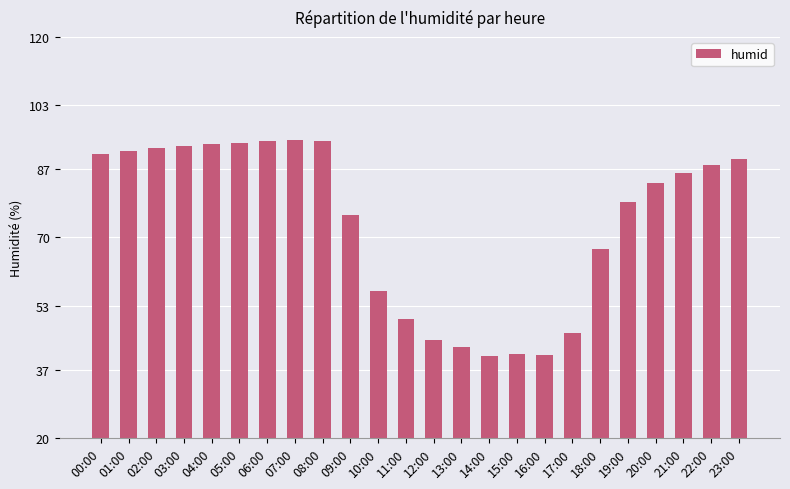

Is it true that the value at 20:00 is 83.6?

True